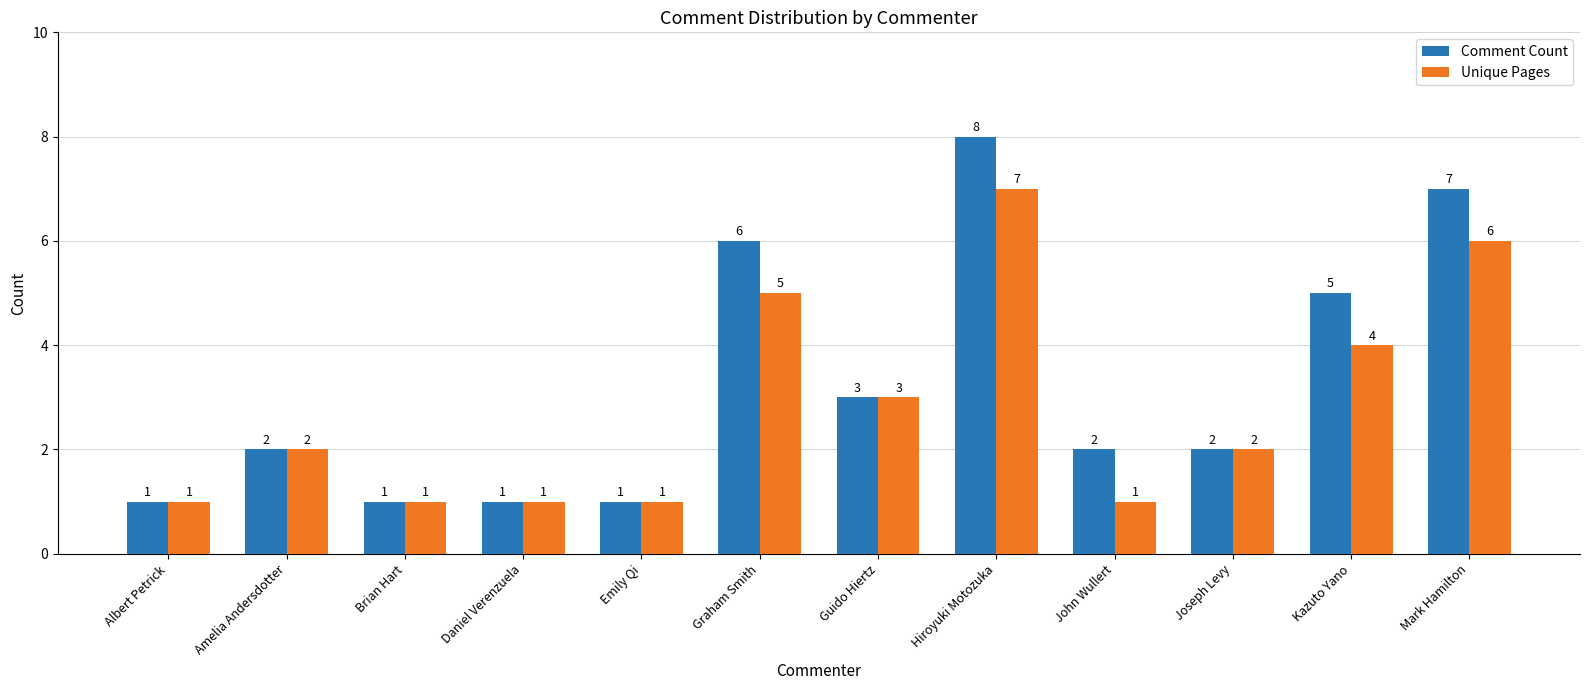

Which series has the largest range (max minus min)?

Comment Count